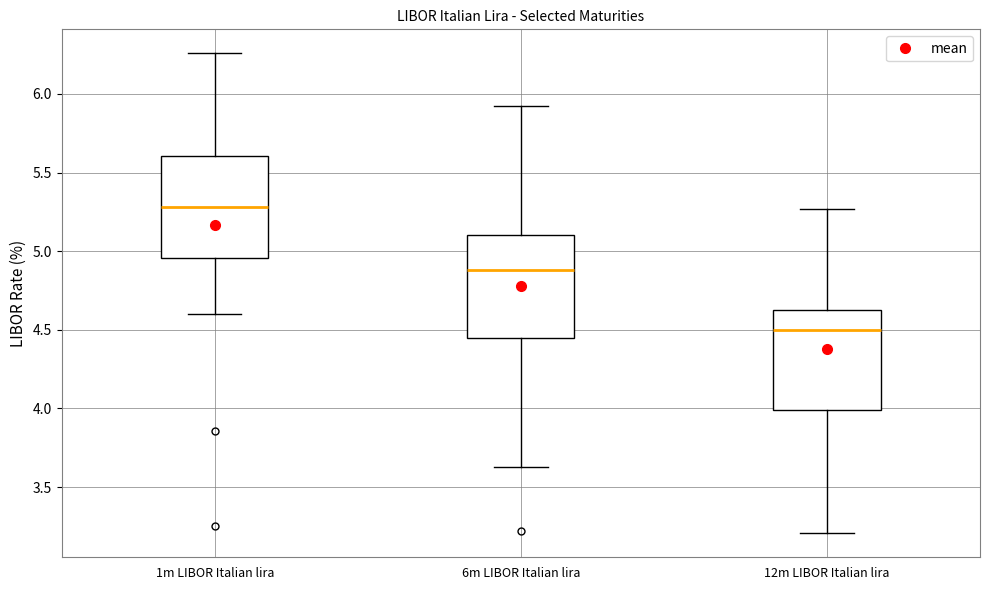

Reading left to right, transcribe this box plot: for each box, give where its median line is, the range the box spans, and where its two whiskers end, as read against the y-axis. The values are not printed on the chart, so give them approximately, as read against the axis.

1m LIBOR Italian lira: median 5.30, box 4.95 to 5.60, whiskers 4.60 to 6.25
6m LIBOR Italian lira: median 4.90, box 4.45 to 5.10, whiskers 3.65 to 5.90
12m LIBOR Italian lira: median 4.50, box 4.00 to 4.65, whiskers 3.20 to 5.25